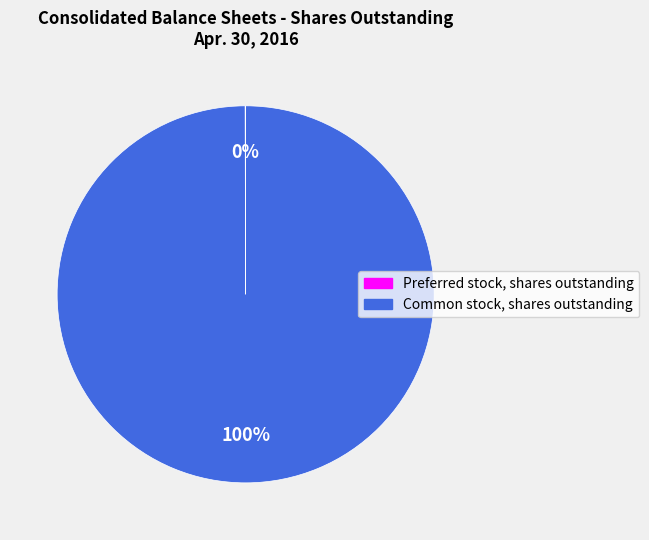

What is the largest slice in the pie chart?

Common stock, shares outstanding